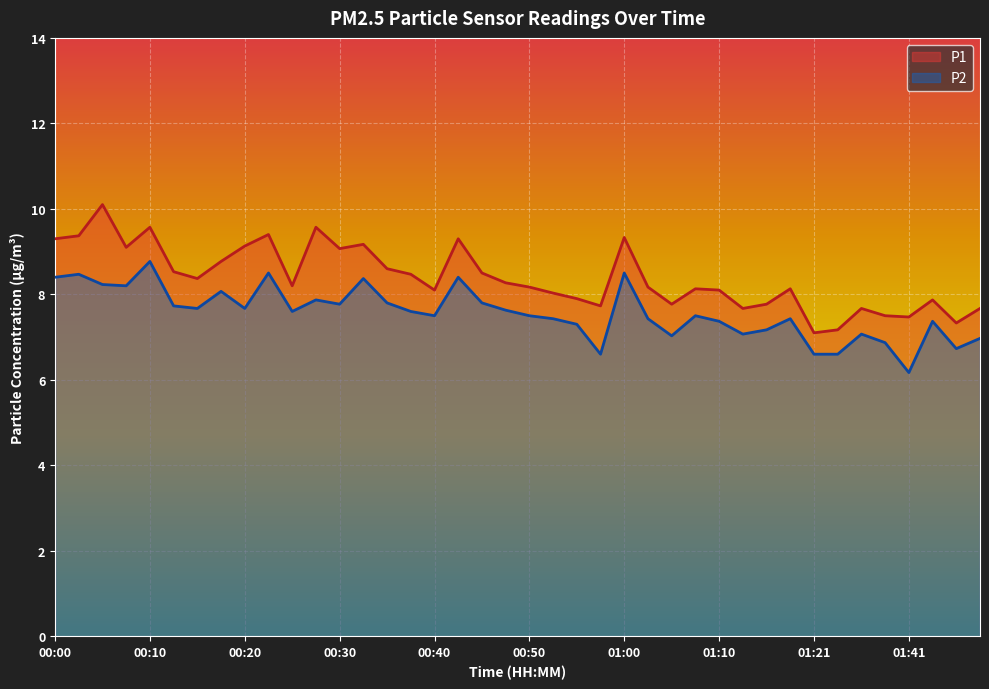

Count the number of categories in the chart.

40